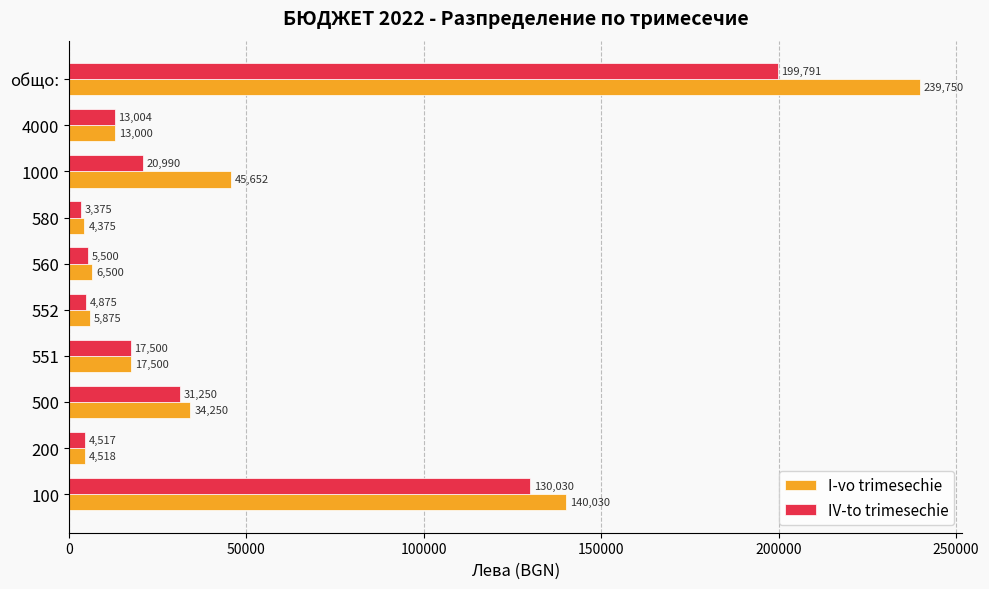

What is the total value across all series at 551?

35000